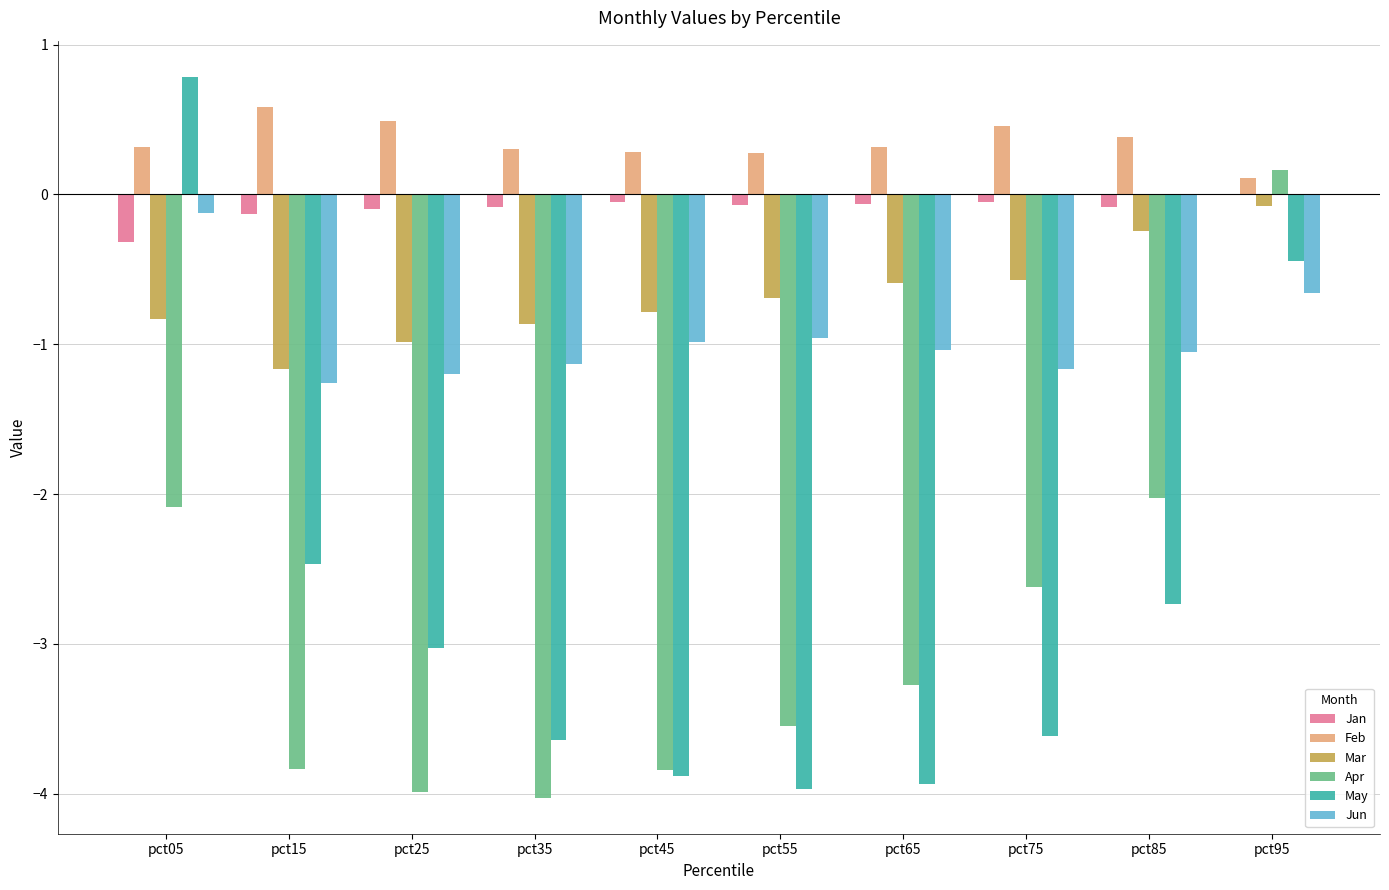

What is the average value of the Jun series?

-1.0